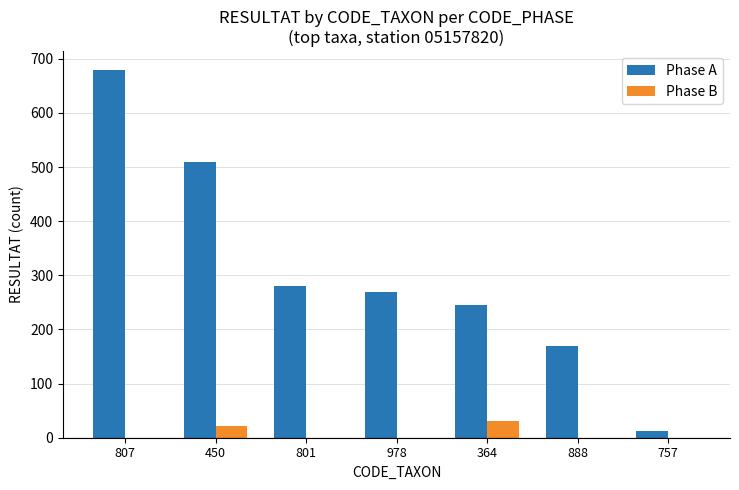

Which series has the widest spread of values?

Phase A